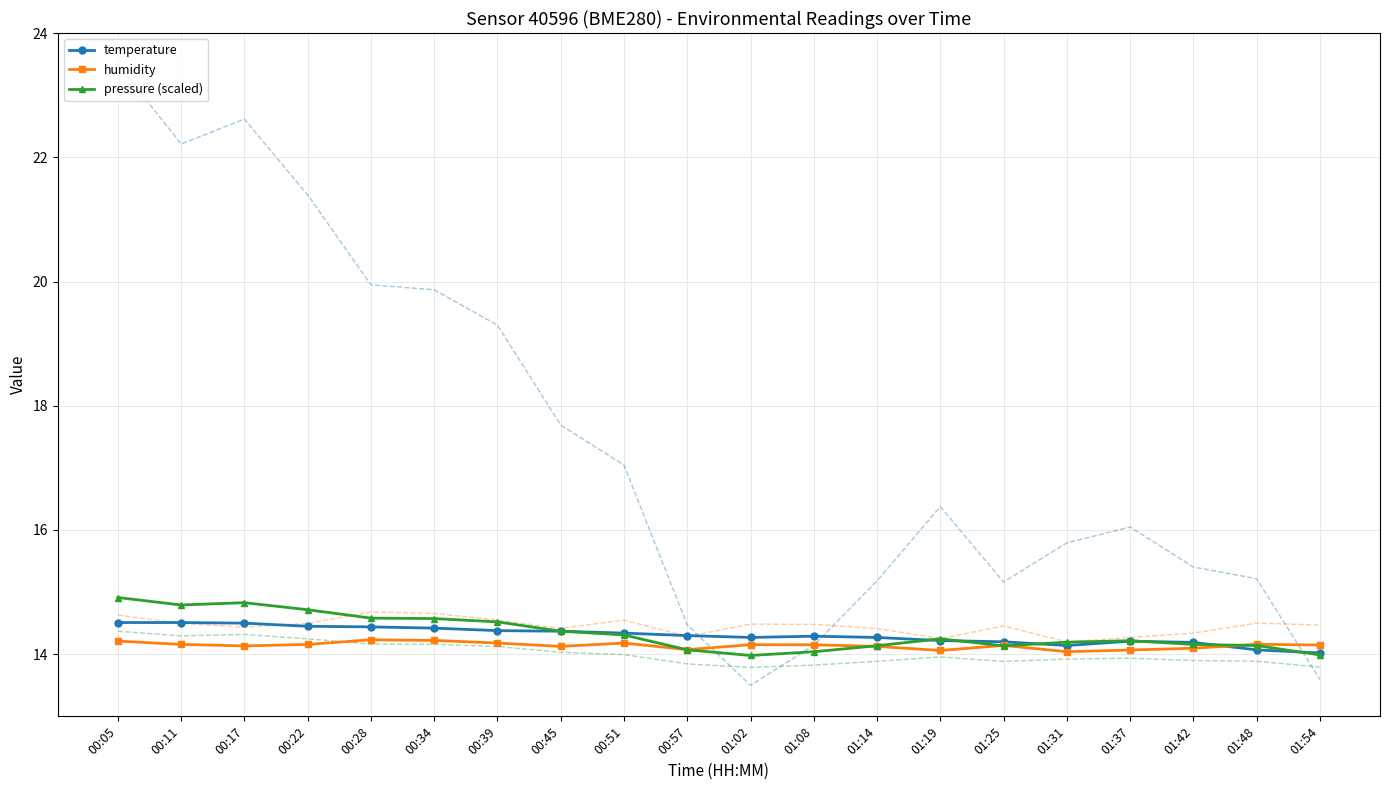

Reading left to right, transcribe all the data shown in this chart.

temperature: 14.5	14.5	14.5	14.4	14.4	14.4	14.4	14.4	14.3	14.3	14.3	14.3	14.3	14.2	14.2	14.1	14.2	14.2	14.1	14.0
humidity: 14.2	14.2	14.1	14.2	14.2	14.2	14.2	14.1	14.2	14.1	14.2	14.2	14.1	14.1	14.1	14.0	14.1	14.1	14.2	14.1
pressure (scaled): 14.9	14.8	14.8	14.7	14.6	14.6	14.5	14.4	14.3	14.1	14.0	14.0	14.1	14.2	14.1	14.2	14.2	14.2	14.1	14.0